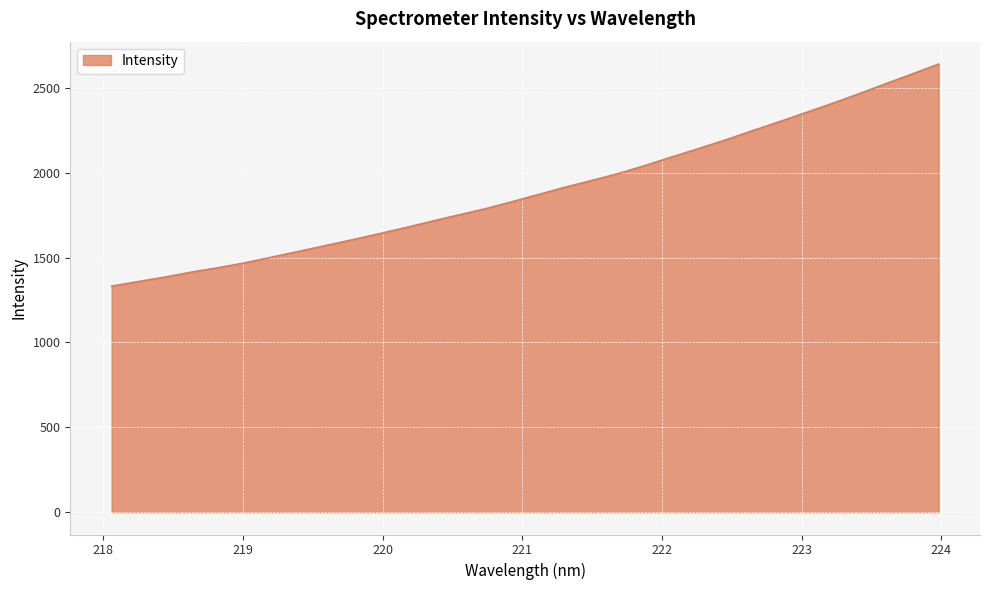

True or false: the data has more than 2 interior local peaks.

False